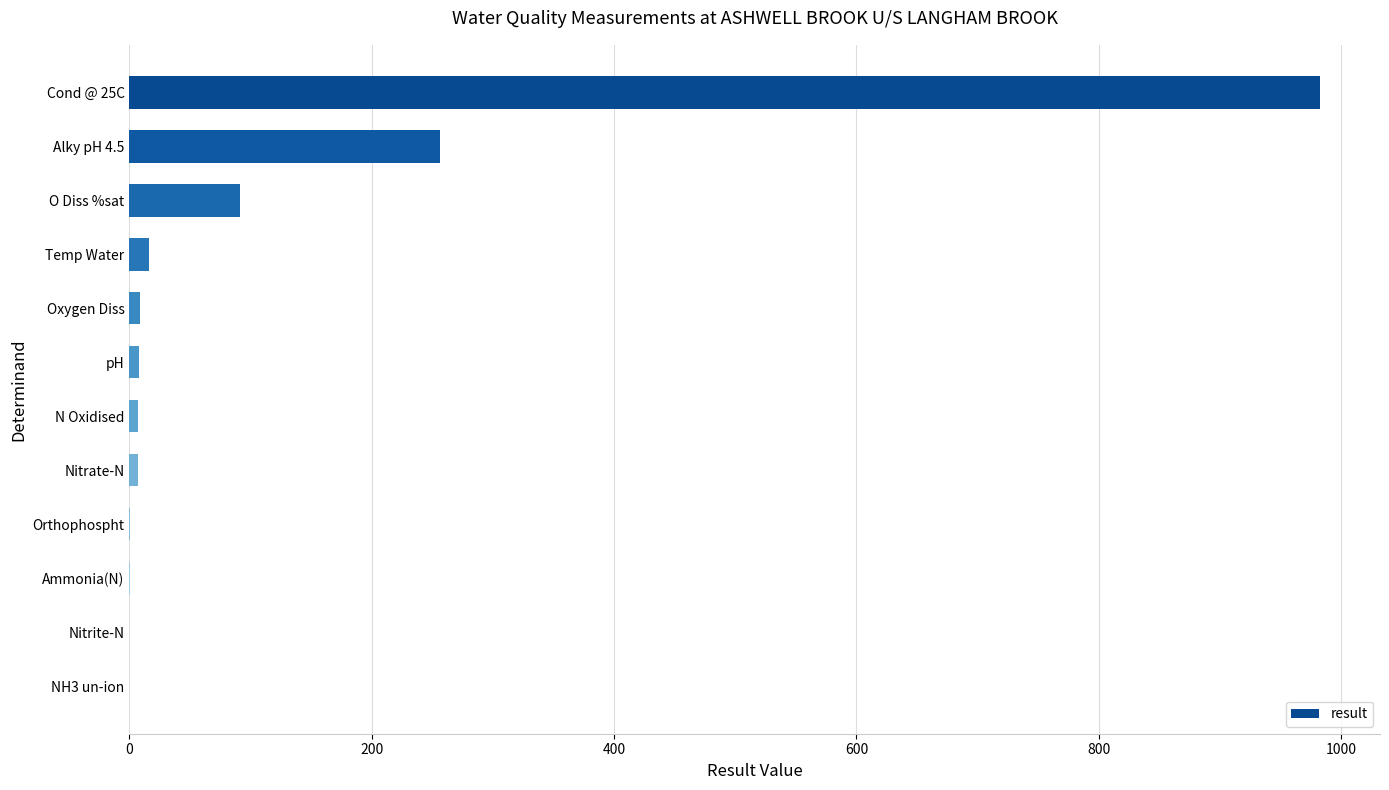

The value at O Diss %sat is 127.3. True or false?

False